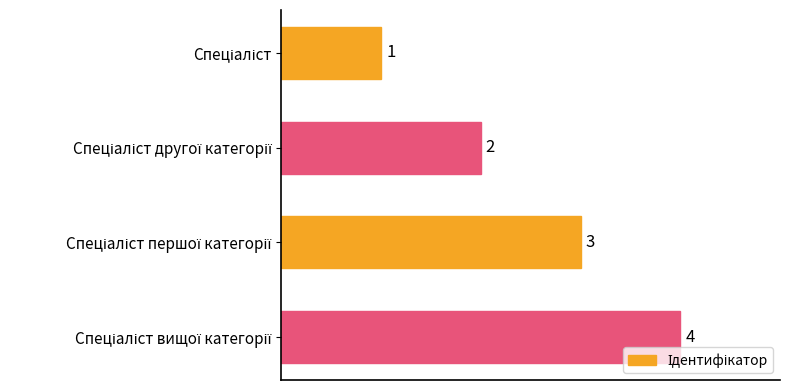

Count the values in the range 2 to 4.

3